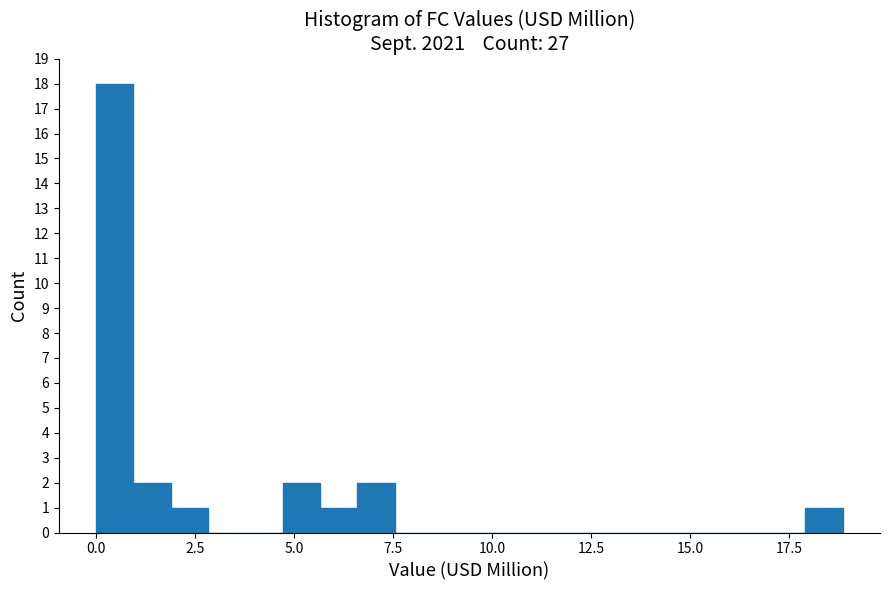

Read against the x-axis, roughly where is the centre of the tallest bar?

0.5